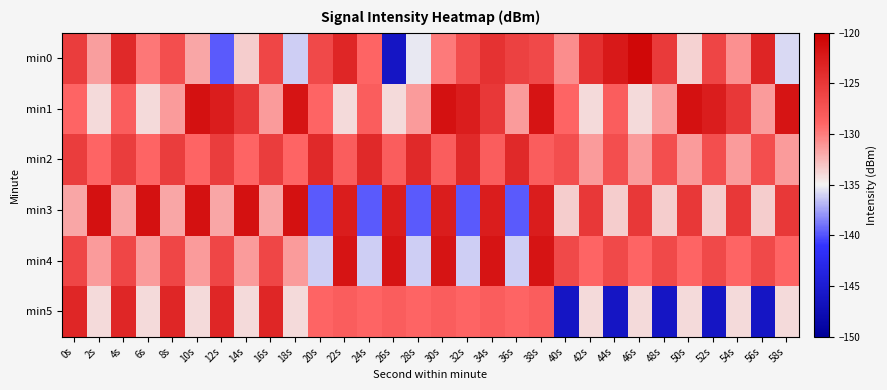

Count the number of data series in this chart.

6